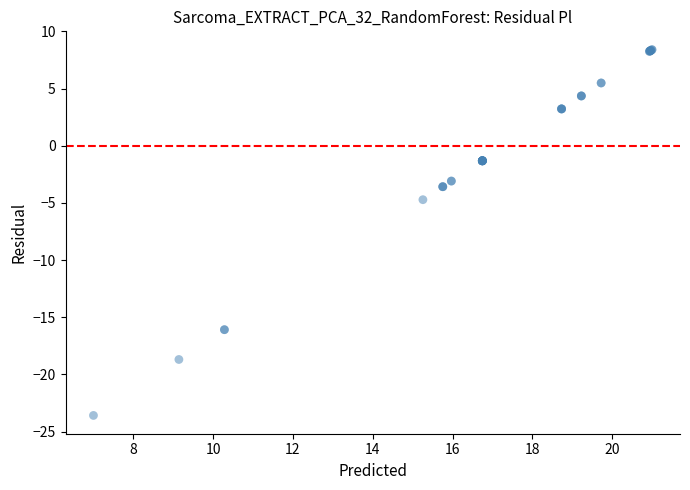

What Y value in the scatter plot is closest to -7?

-4.7